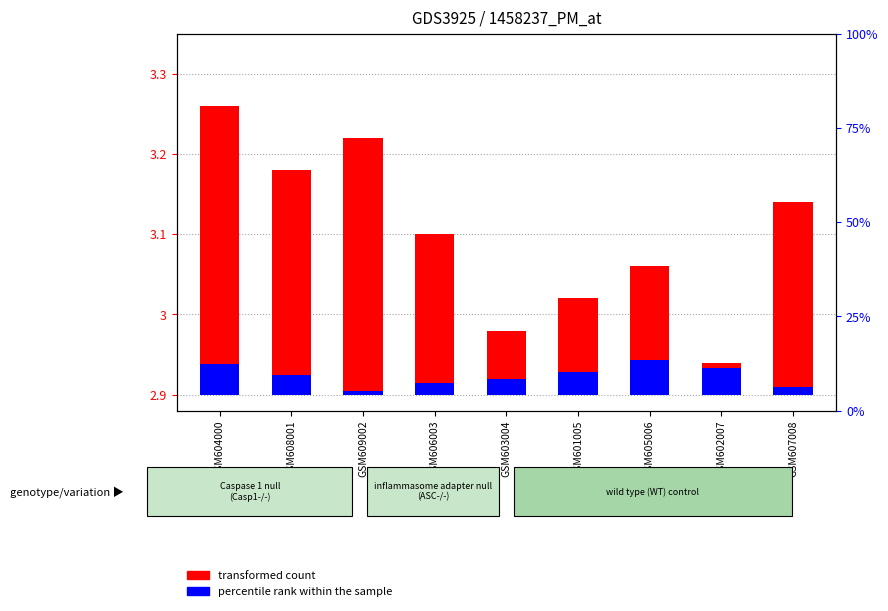

Is the value of transformed count at GSM602007 greater than the value of percentile rank within the sample at GSM605006?

No